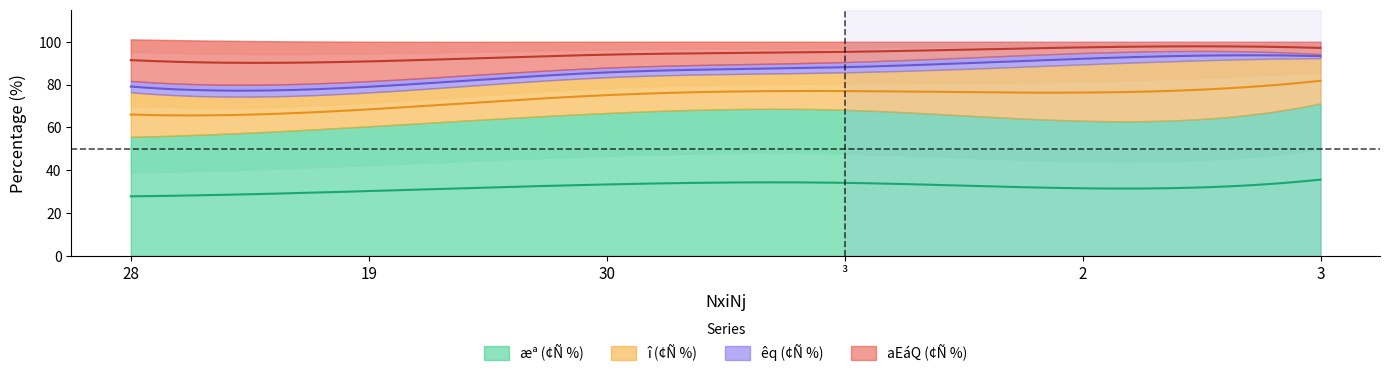

Which series changed the most between 28 and 19?

î (¢Ñ %)